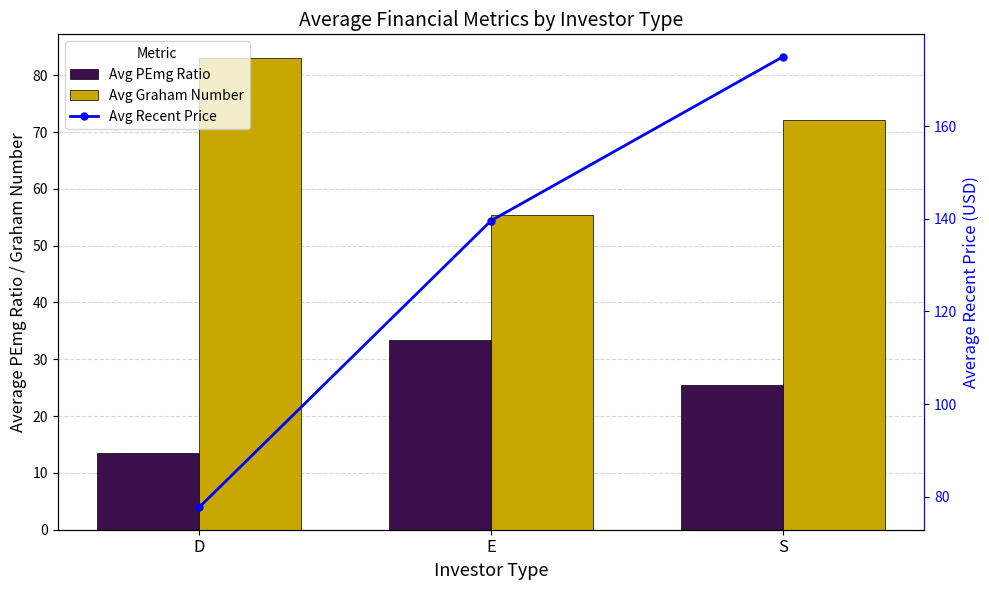

What value does the Avg PEmg Ratio series have at E?

33.4